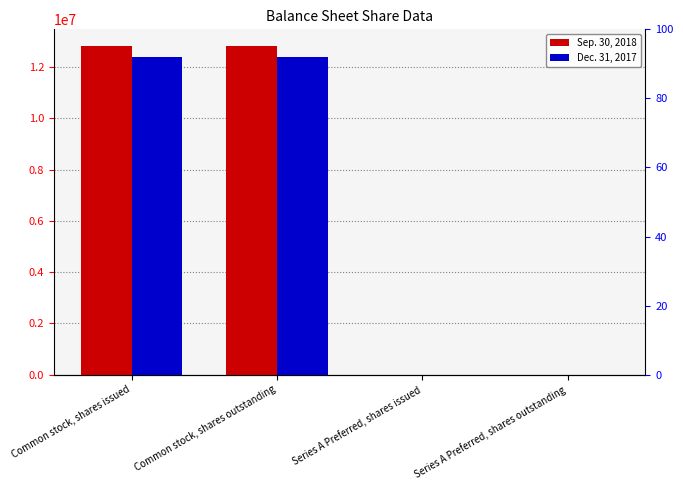

Count the number of categories in the chart.

4